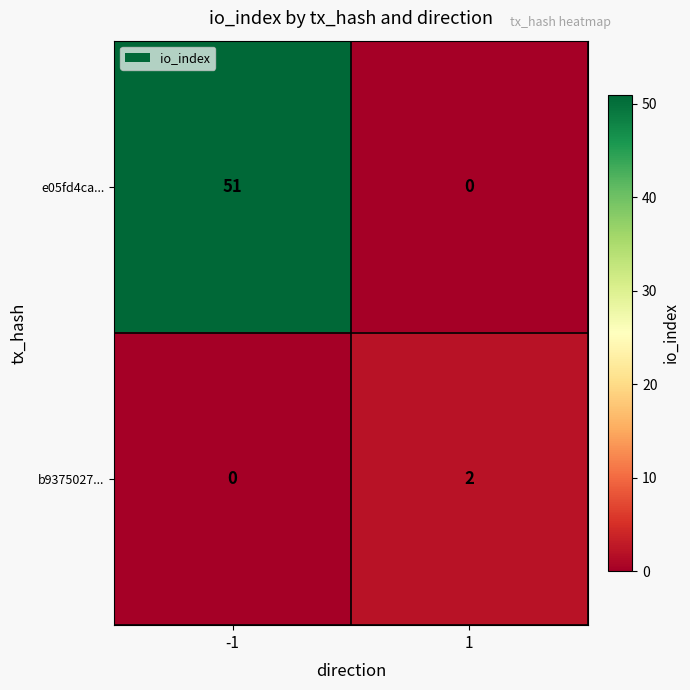

List the series in order of their overall mean, lowest first.

b9375027..., e05fd4ca...